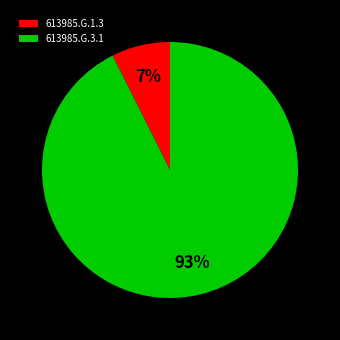

Is there any slice that represents more than half of the pie?

Yes